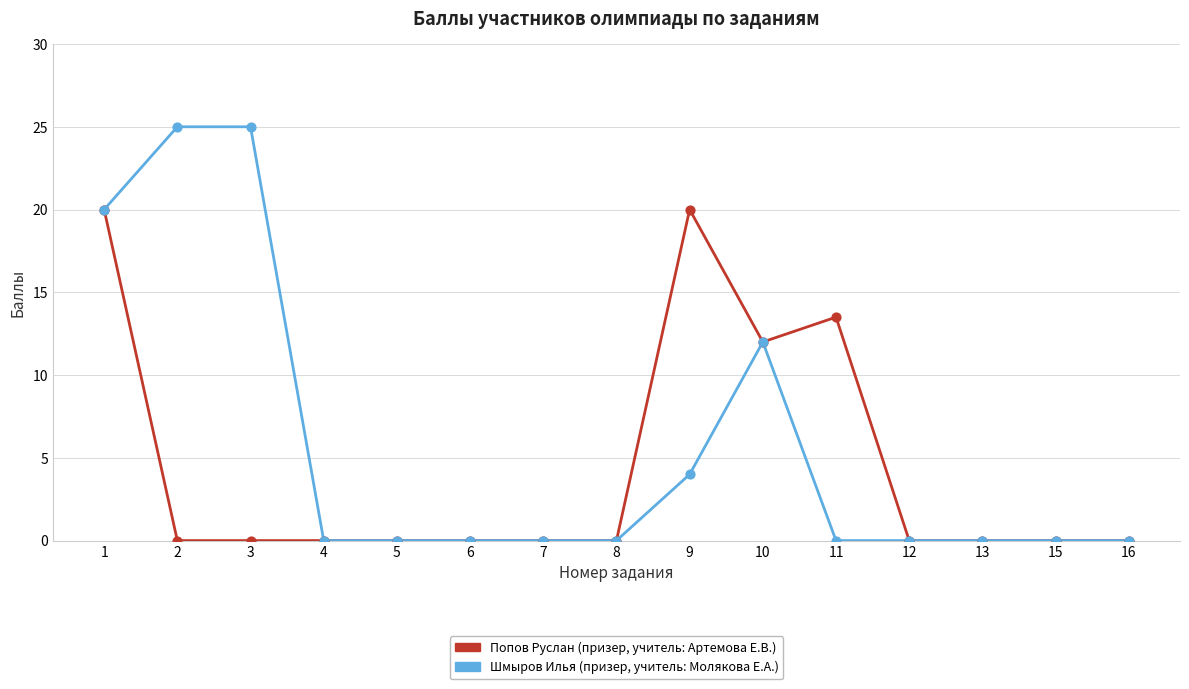

What is the difference between the highest and lowest values at 11?

13.5